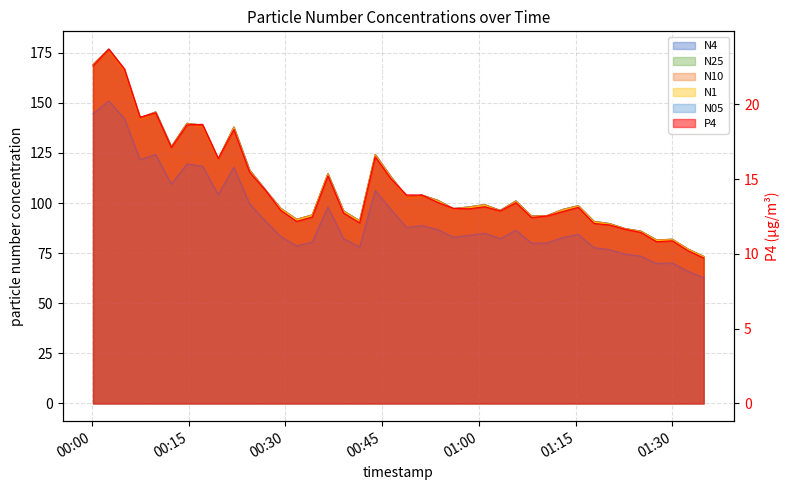

Which label corresponds to the smallest value in the chart?

2024-01-30T01:34:51